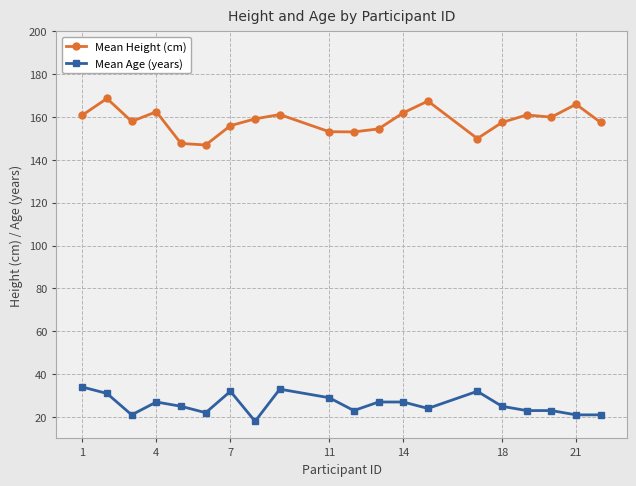

True or false: Mean Age (years) has more than 1 interior local peaks.

True